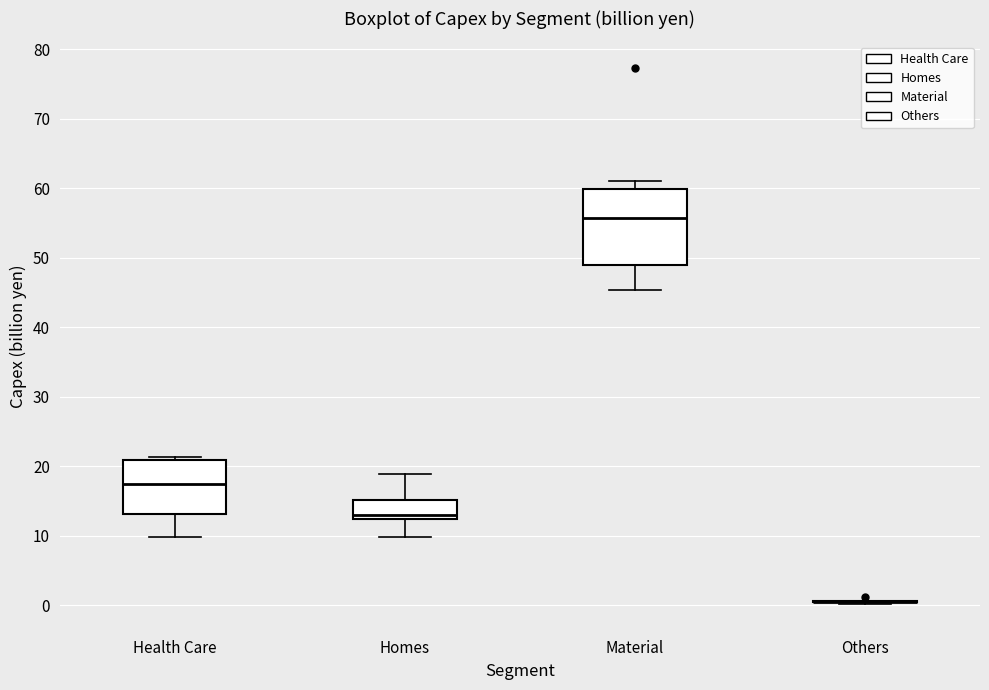

Reading left to right, transcribe this box plot: for each box, give where its median line is, the range the box spans, and where its two whiskers end, as read against the y-axis. The values are not printed on the chart, so give them approximately, as read against the axis.

Health Care: median 18, box 13 to 21, whiskers 10 to 21 (just above the box's upper edge)
Homes: median 13, box 12 to 15, whiskers 10 to 19
Material: median 56, box 49 to 60, whiskers 45 to 61
Others: box collapsed to a line at 1, whiskers 0 to 1